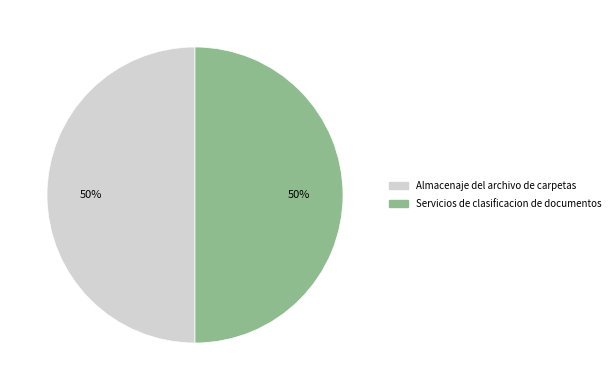

To the nearest percent, what portion does Almacenaje del archivo de carpetas represent?

50%